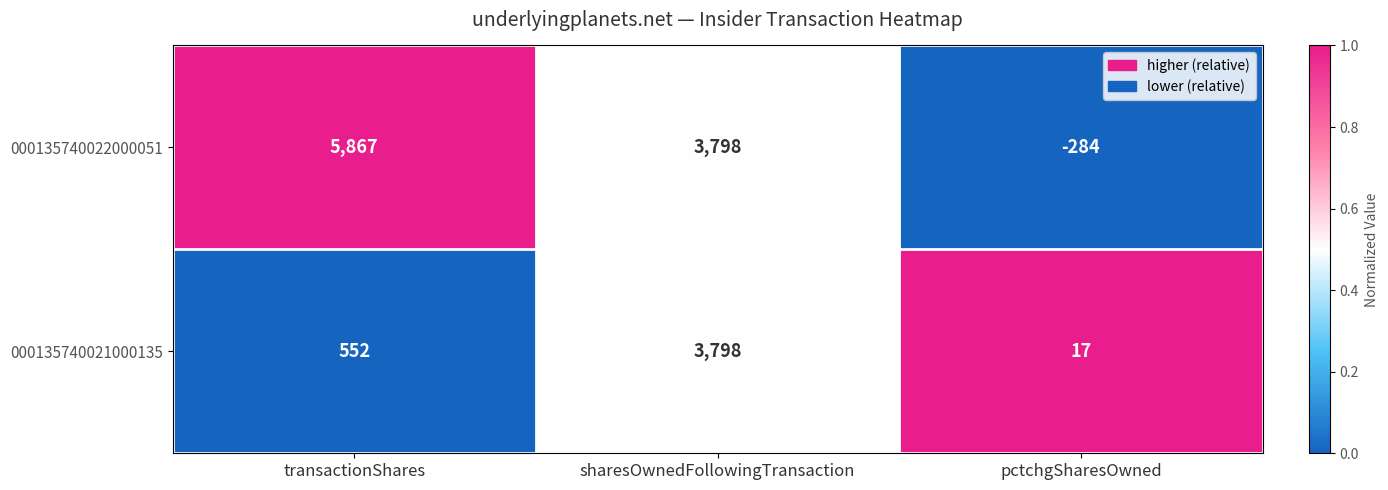

What is the total value across all series at pctchgSharesOwned?

-267